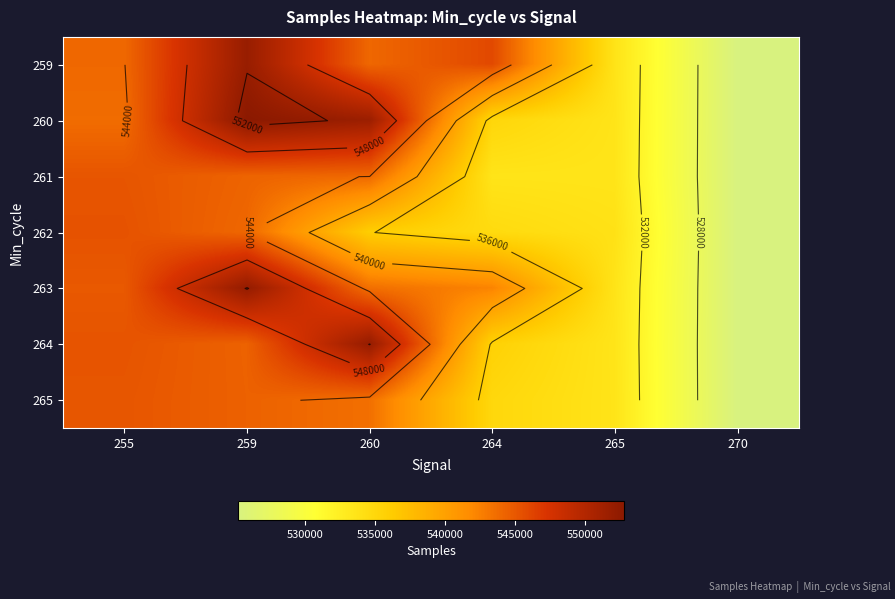

What is the greatest value displayed?

552763